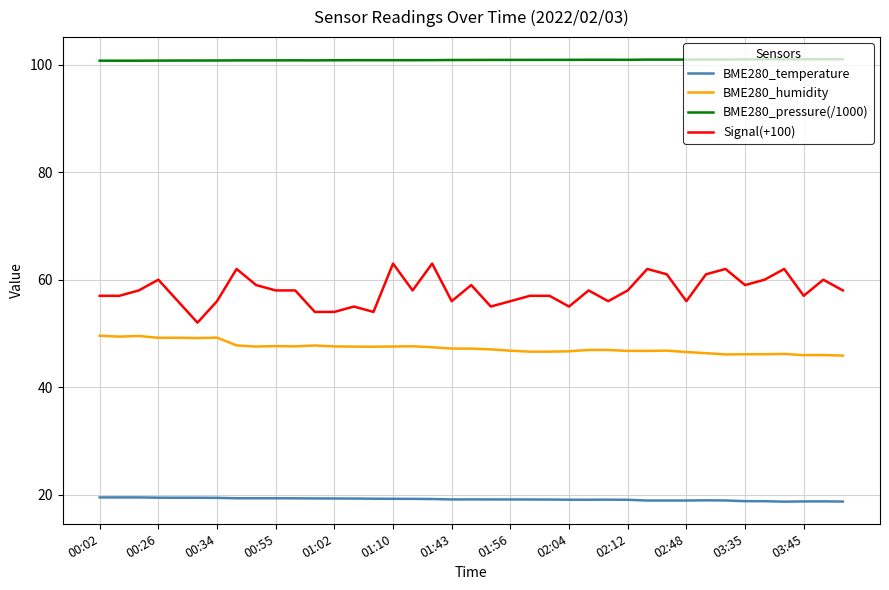

Rank the series by their maximum value, from lowest to highest.

BME280_temperature, BME280_humidity, Signal(+100), BME280_pressure(/1000)